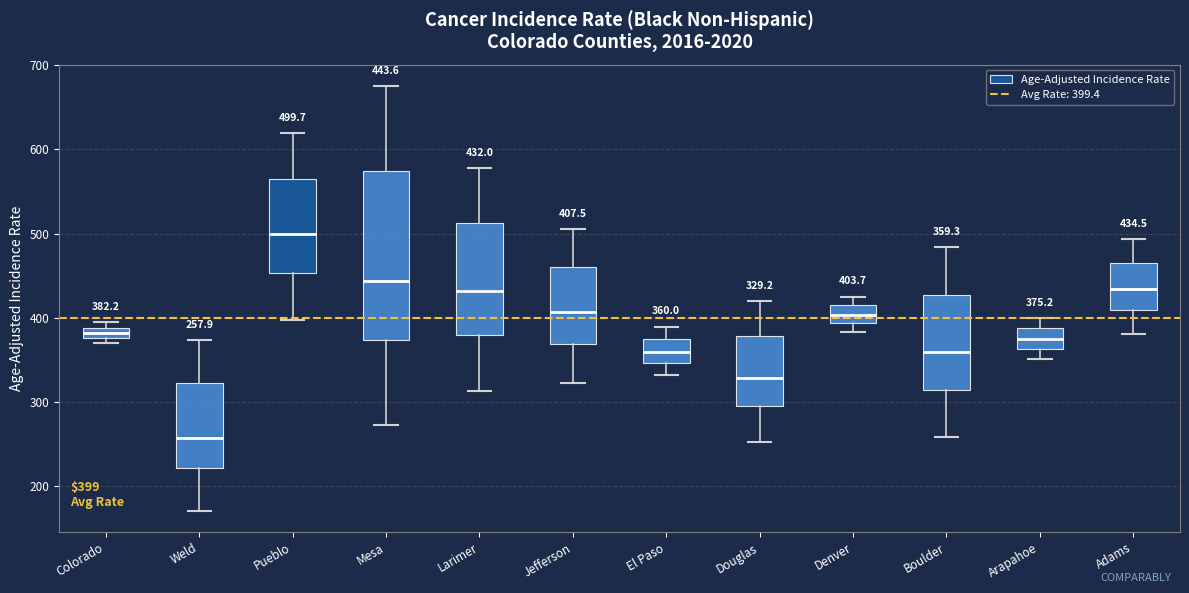

Which box has the lowest median line?

Weld